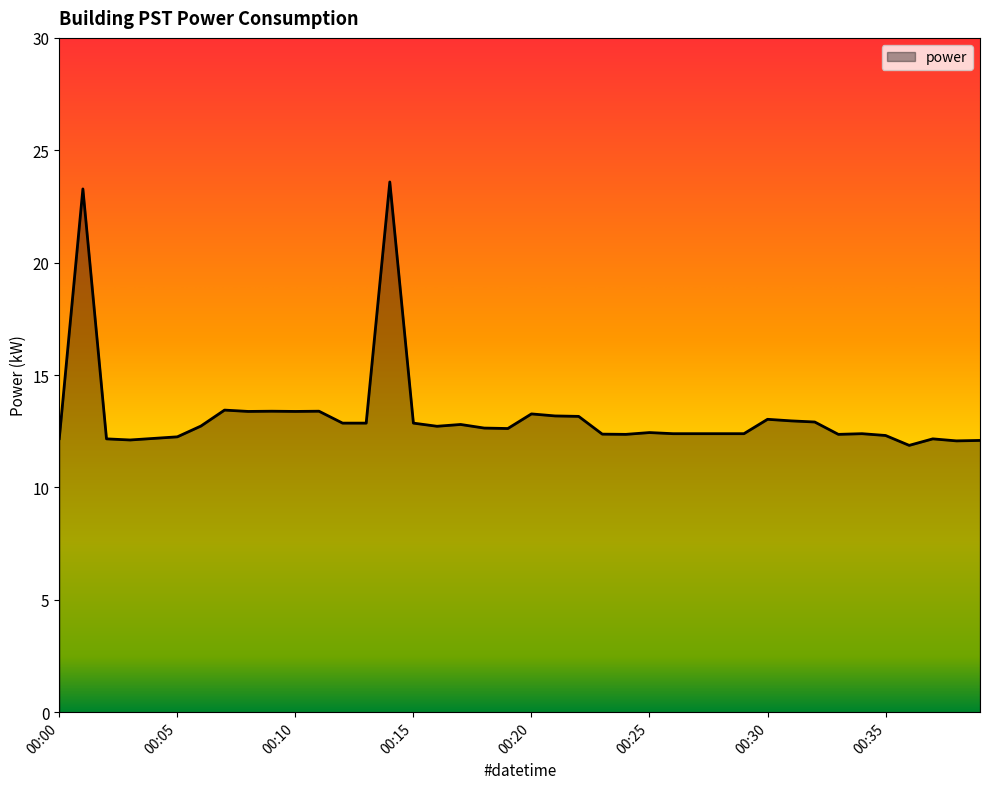

What is the difference between the maximum and minimum values?

11.7